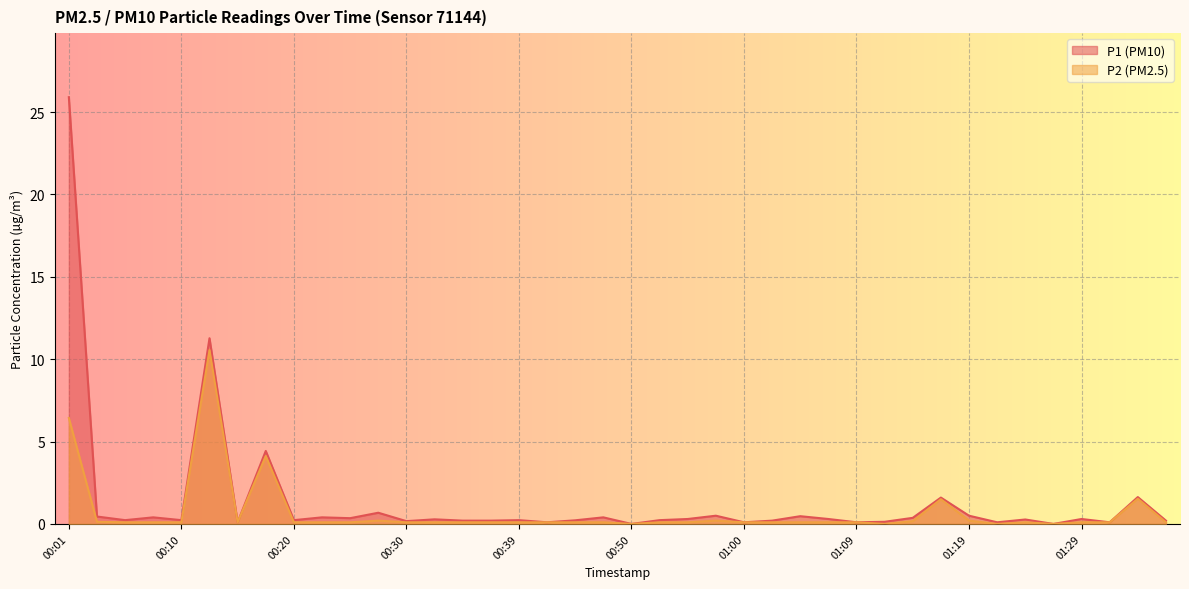

At which category does P2 reach its first local valley?

00:15